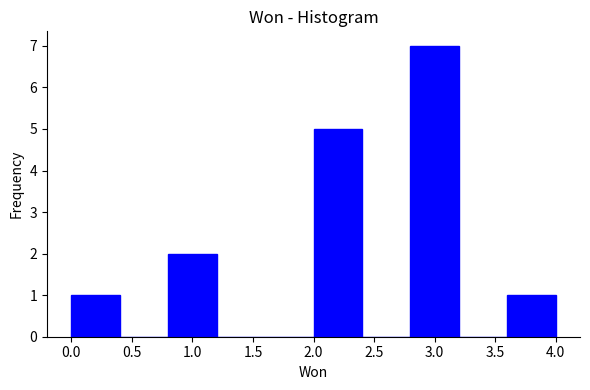

Which range on the x-axis has the tallest bar?

2.8 to 3.2